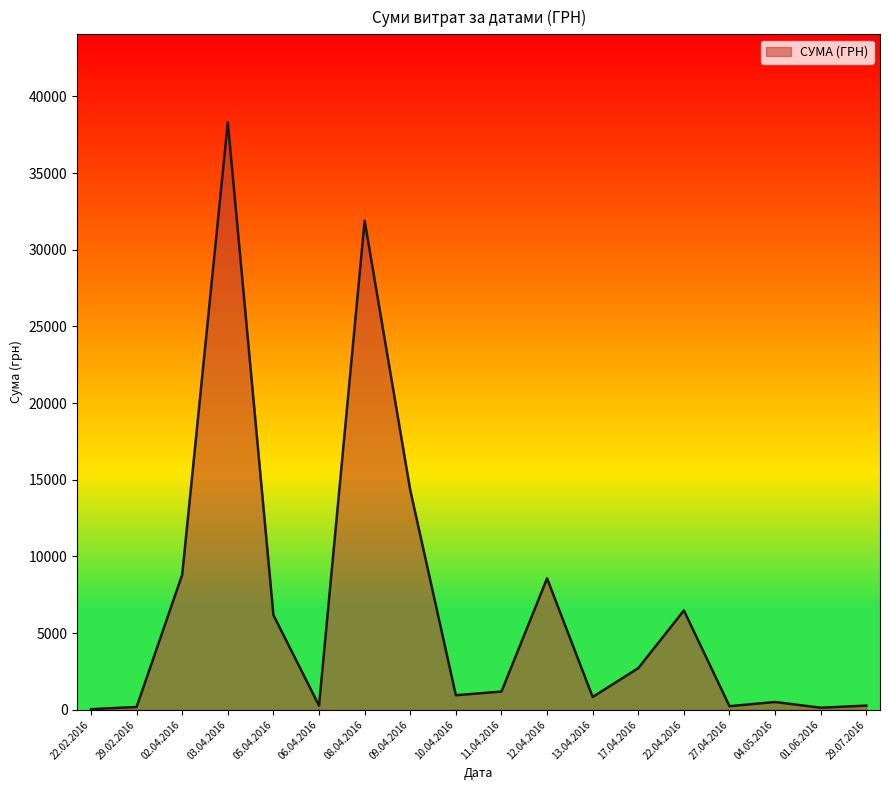

What value does the data have at 02.04.2016?

8804.0